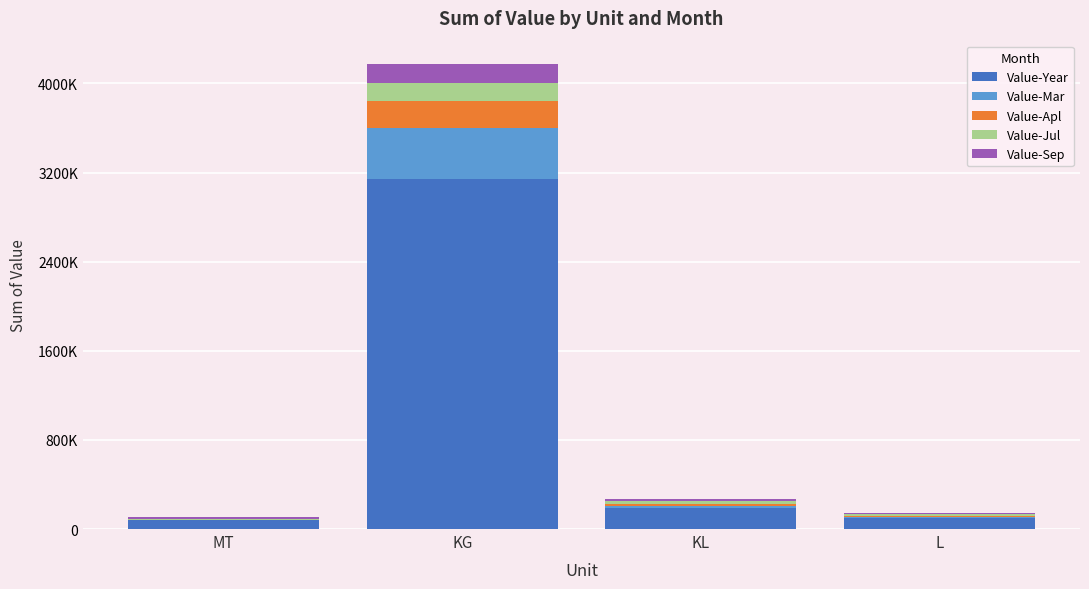

What is the total value across all series at KG?

4175296